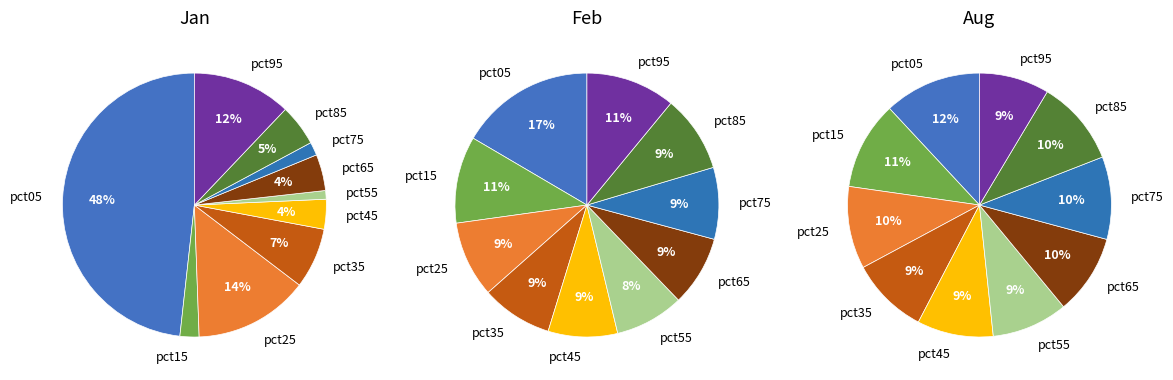

The Aug slice represents 22% of the pie. True or false?

False